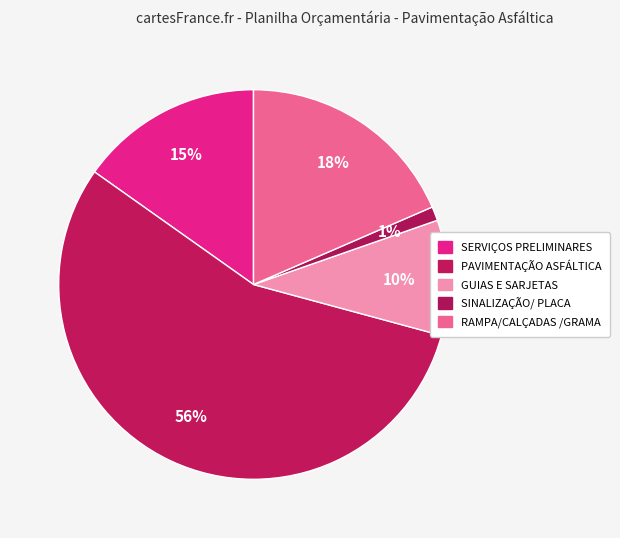

To the nearest percent, what is the average slice percentage?

20%